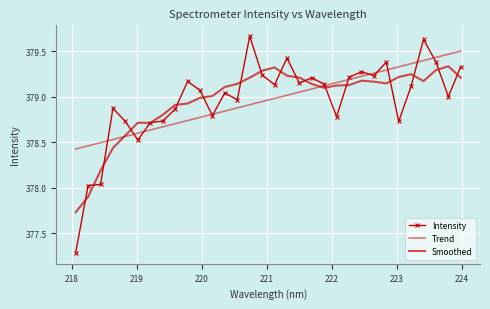

Which series ends up on top after the final intersection of Trend and Smoothed?

Trend